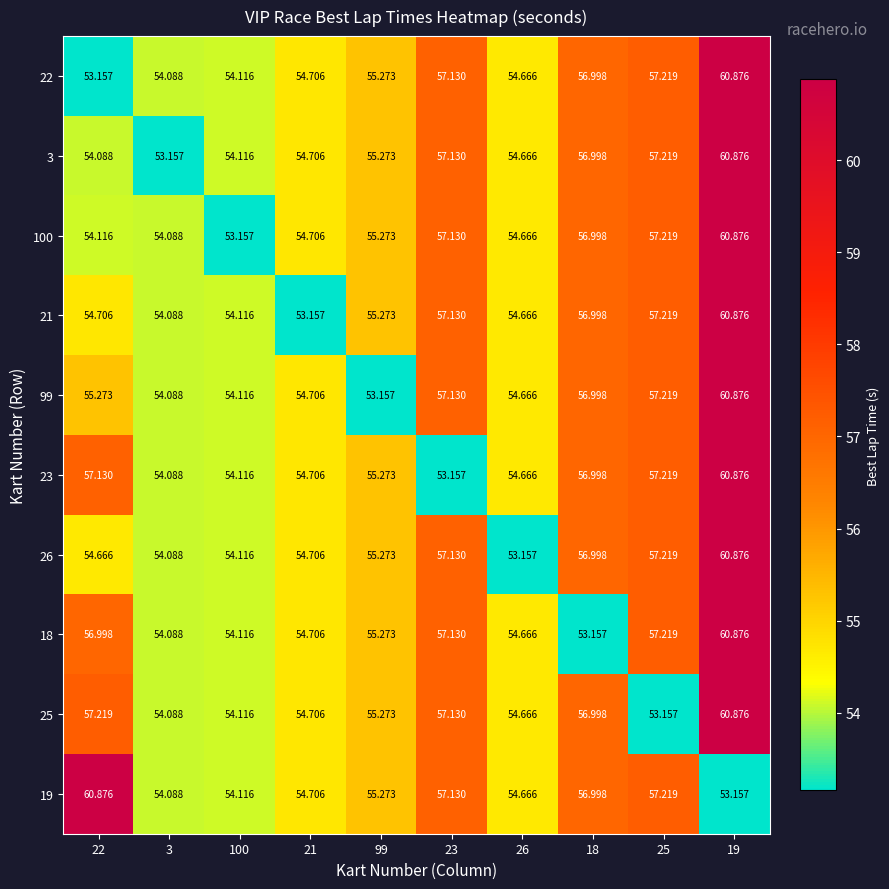

Which has a higher value, 100 or 99?

99